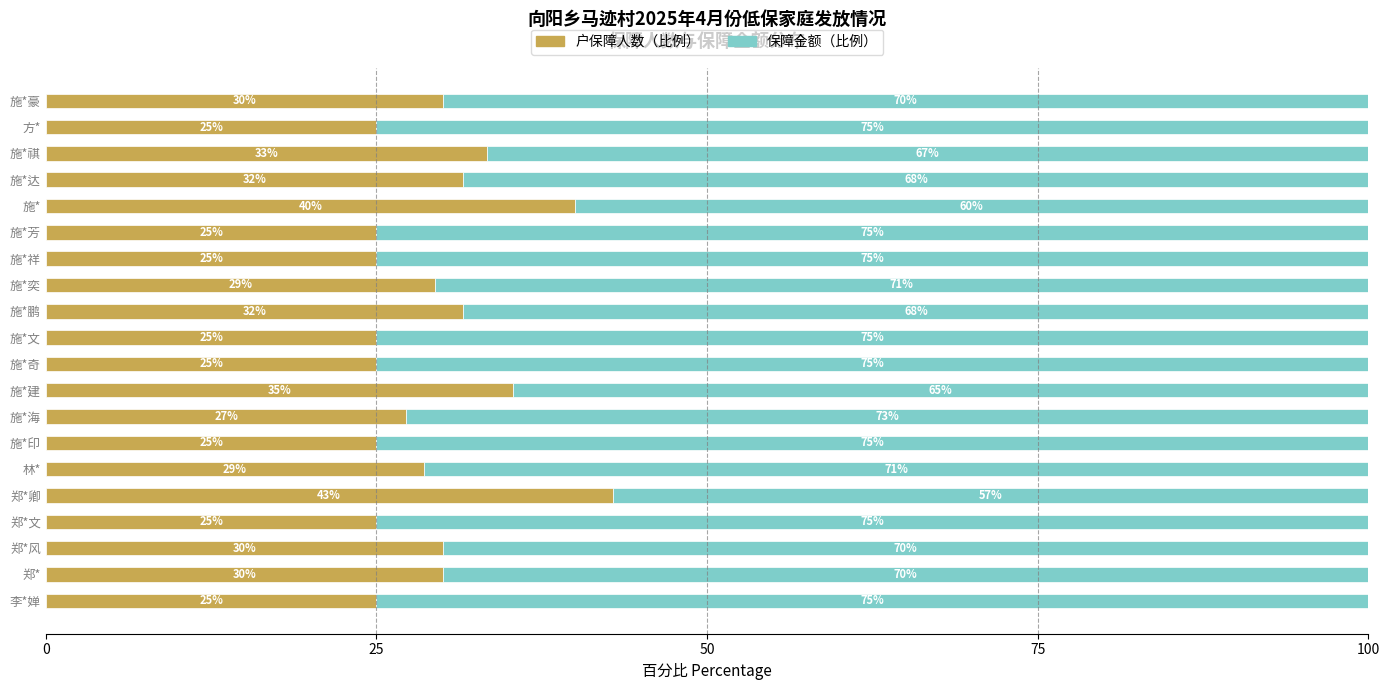

At which label is 户保障人数（比例） closest to 33?

施*祺